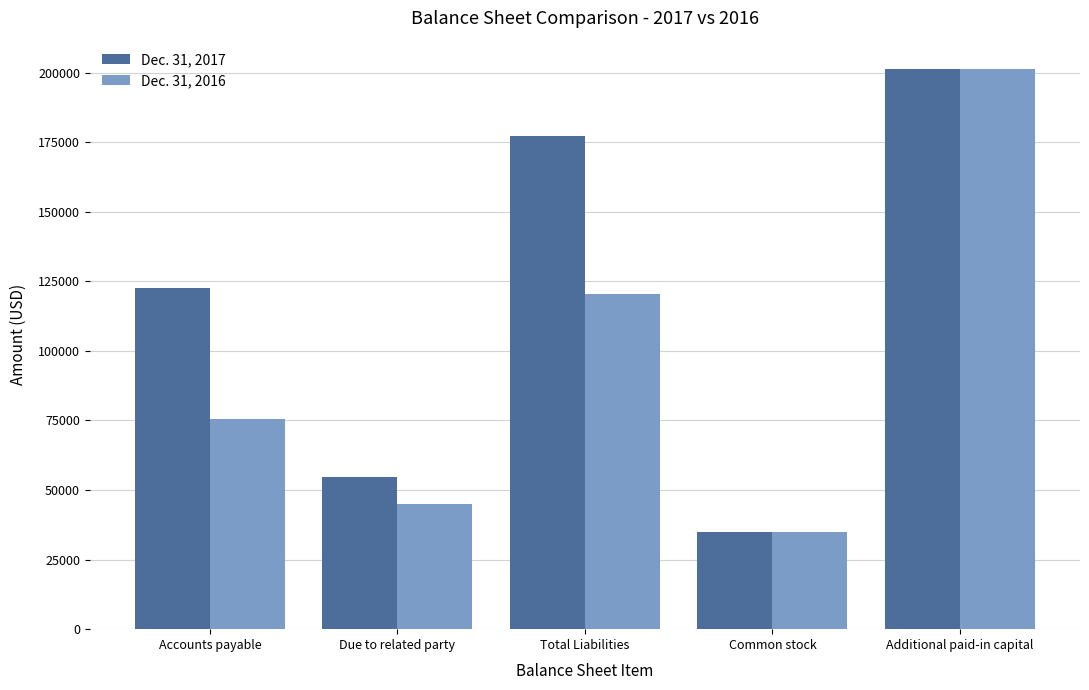

What is the sum of all Dec. 31, 2016 values?

476759